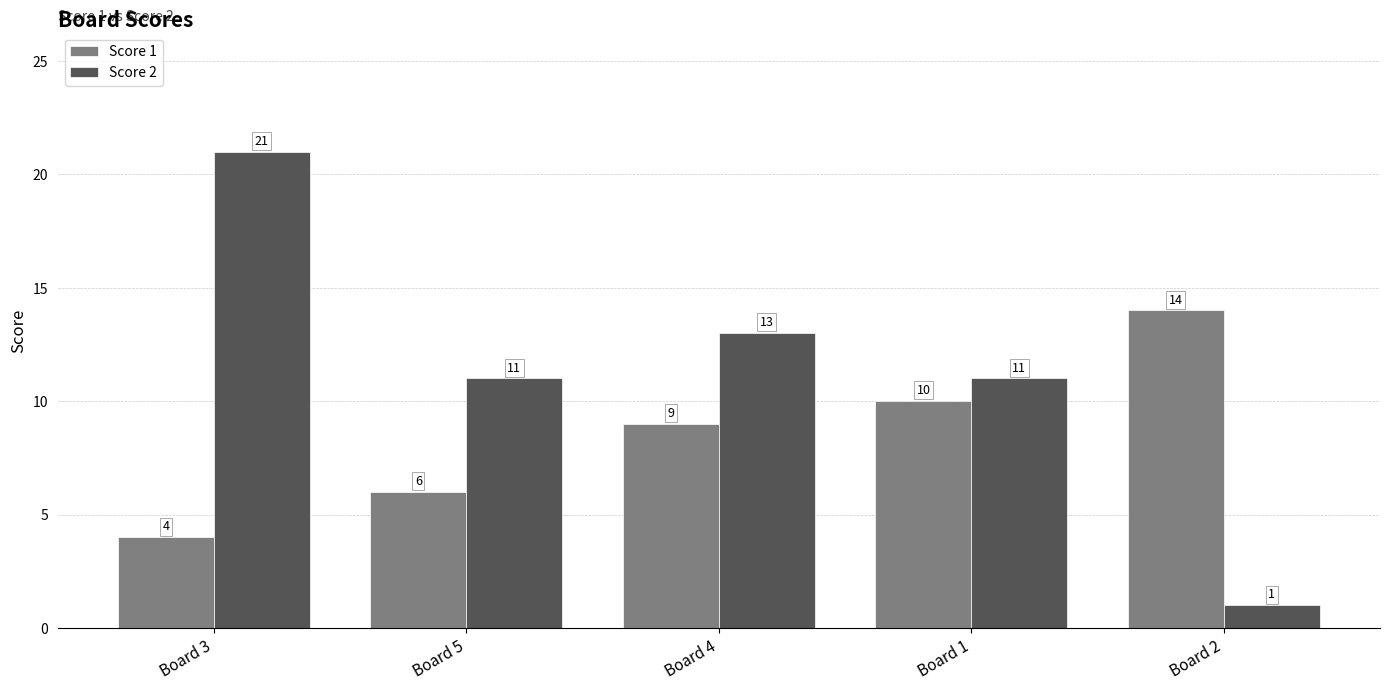

What value does the Score 2 series have at Board 5, to the nearest 5?

10